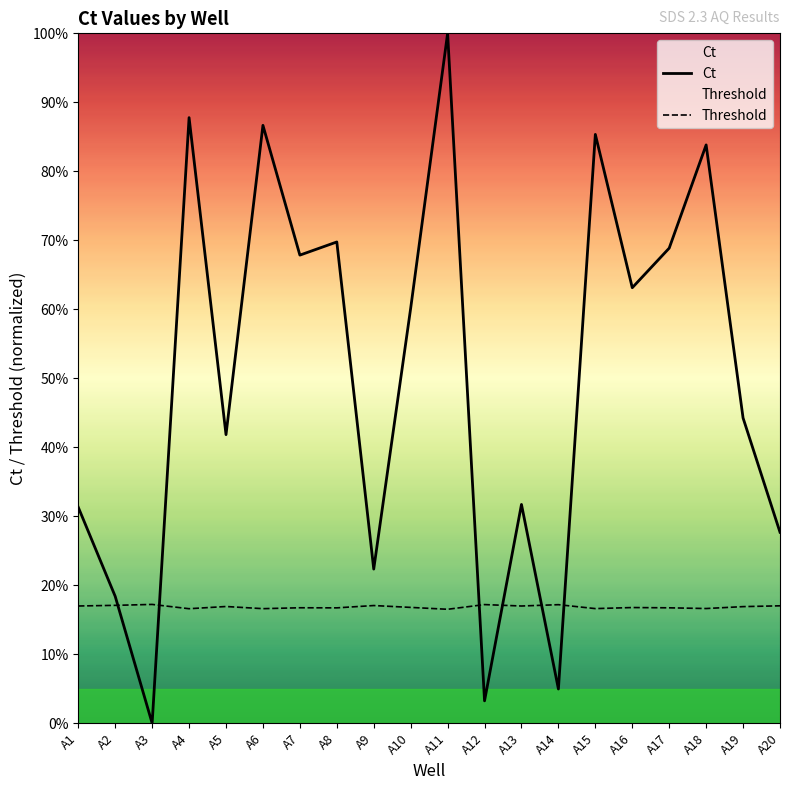

What is the sum of all Ct values?

999.1